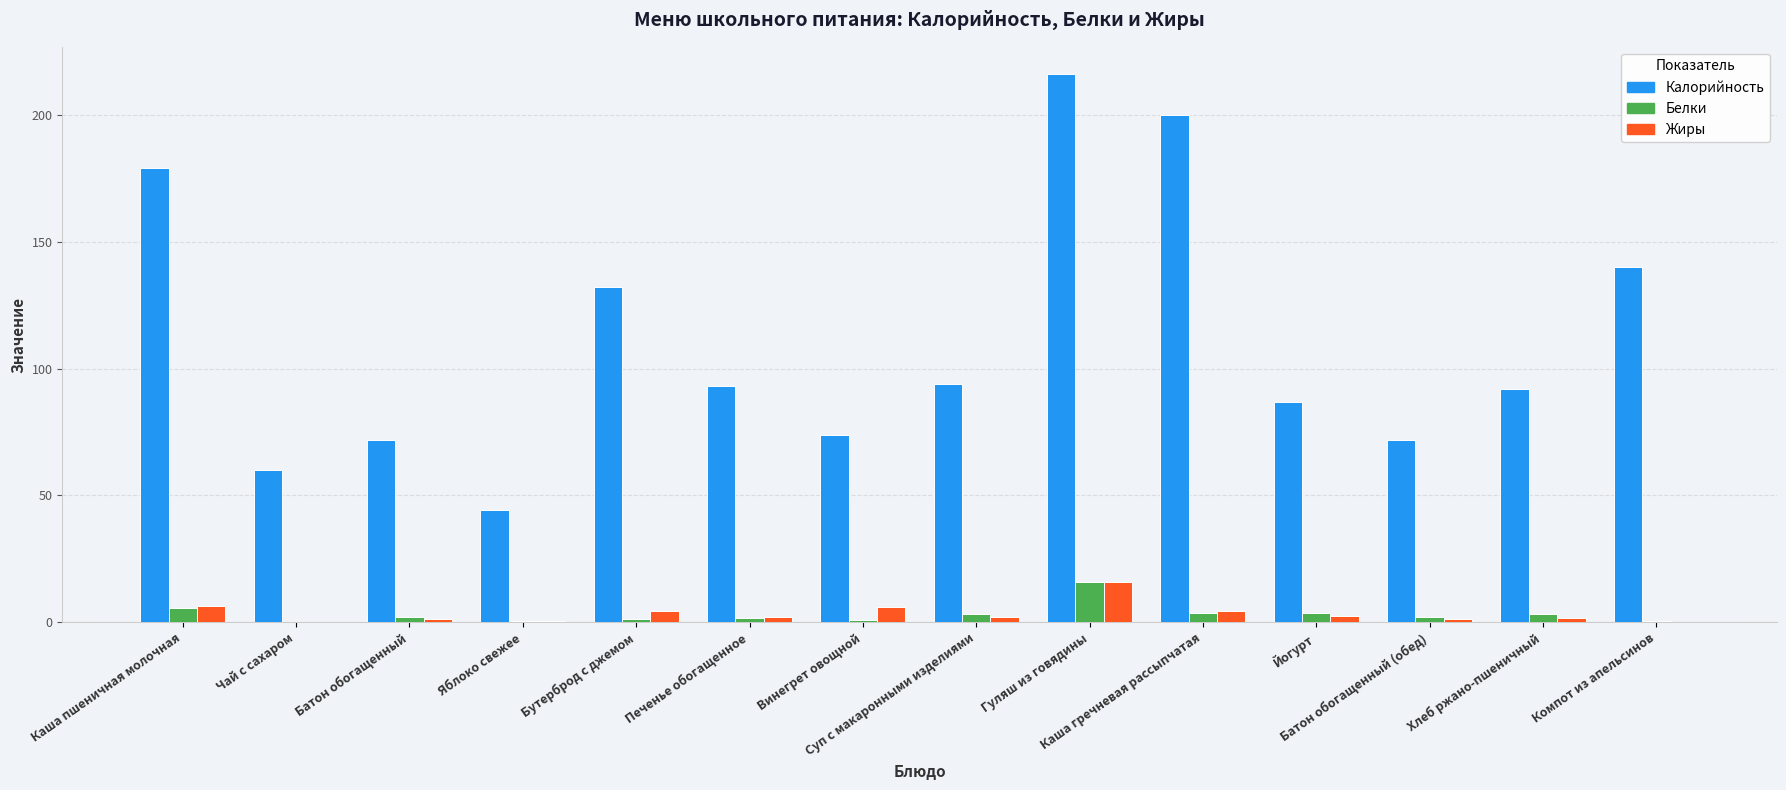

What are all the series names shown in the legend?

Калорийность, Белки, Жиры